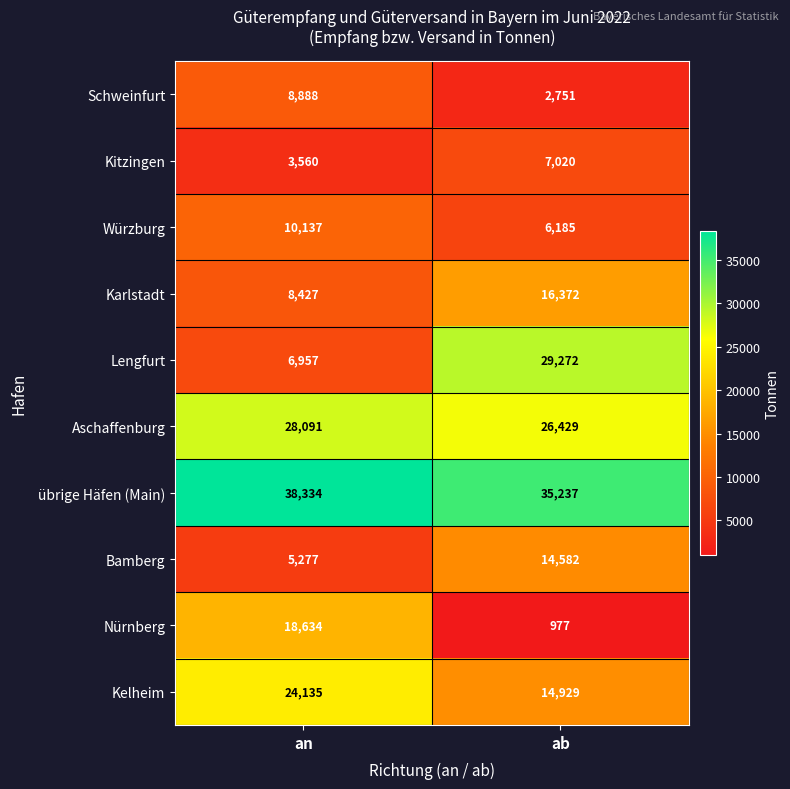

Reading right to left, extract all data points from this chart.

Schweinfurt: ab=2751	an=8888
Kitzingen: ab=7020	an=3560
Würzburg: ab=6185	an=10137
Karlstadt: ab=16372	an=8427
Lengfurt: ab=29272	an=6957
Aschaffenburg: ab=26429	an=28091
übrige Häfen (Main): ab=35237	an=38334
Bamberg: ab=14582	an=5277
Nürnberg: ab=977	an=18634
Kelheim: ab=14929	an=24135